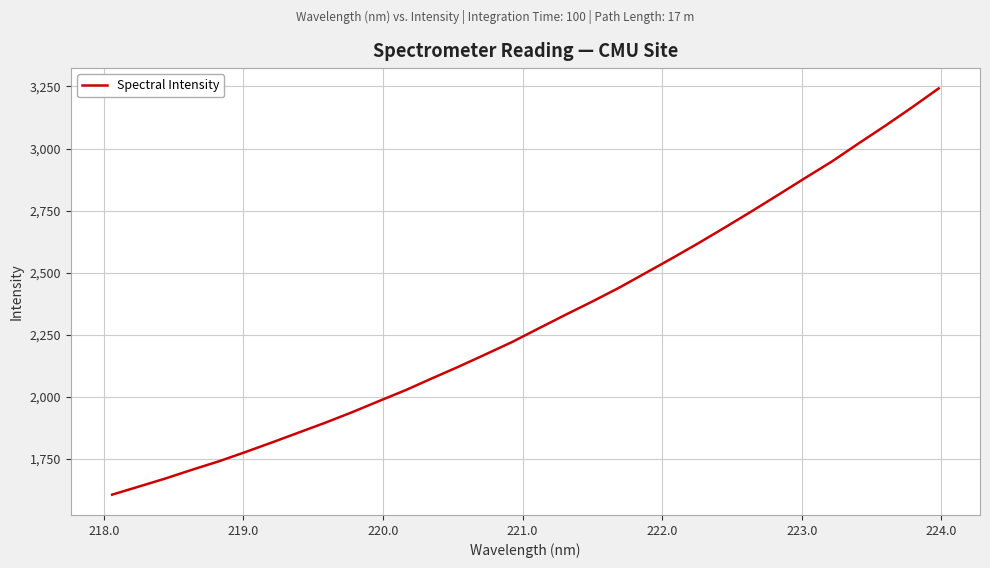

What is the minimum value shown in the chart?

1605.8